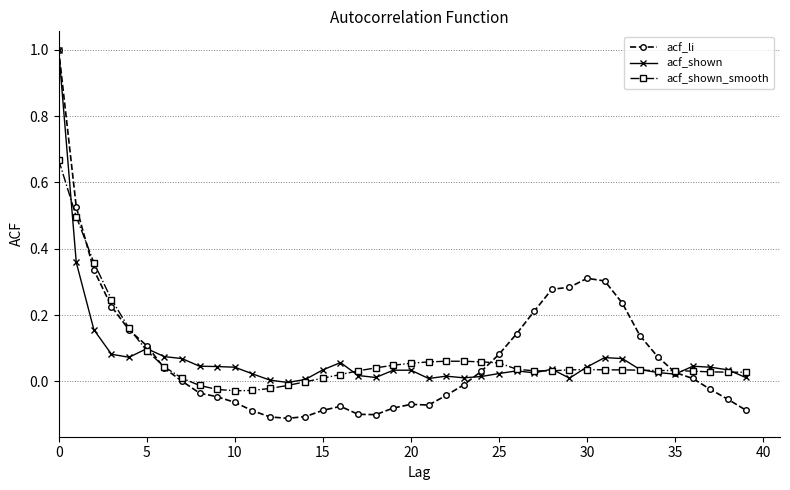

Which series has the widest spread of values?

acf_li